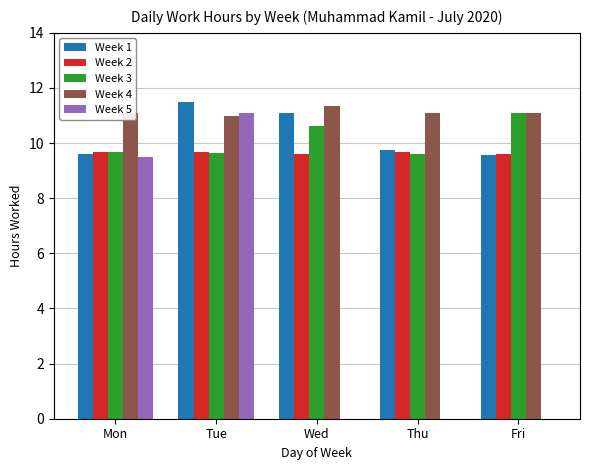

How many series are shown in this chart?

5